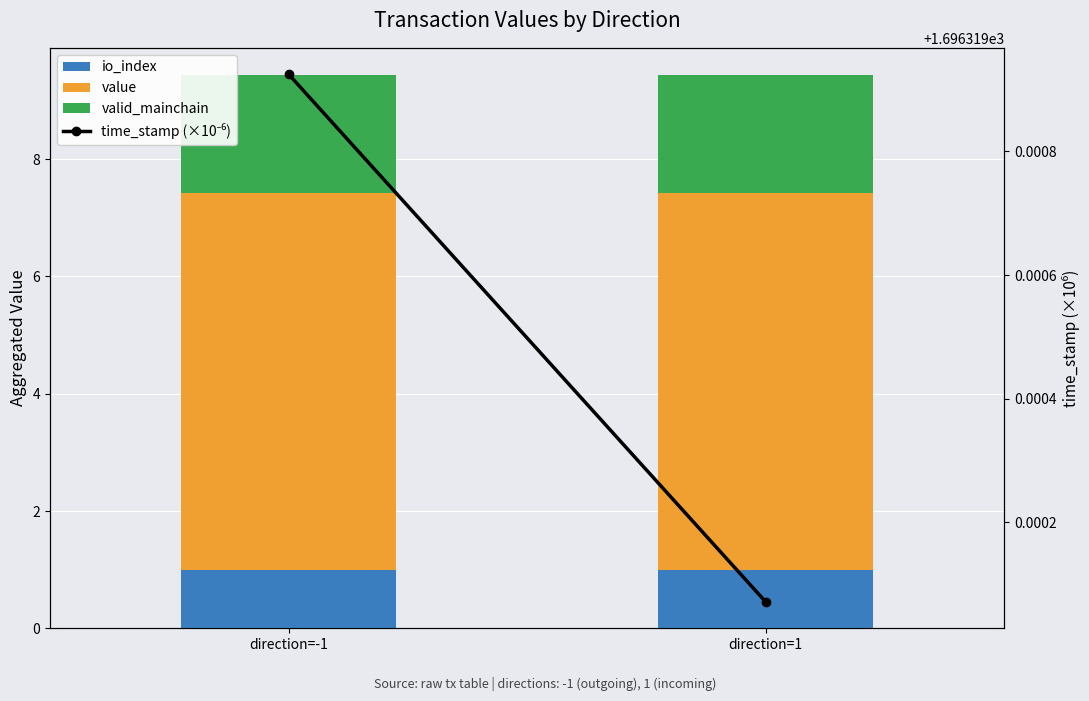

Is the value of value at direction=1 greater than the value of time_stamp (×10⁻⁶) at direction=-1?

No